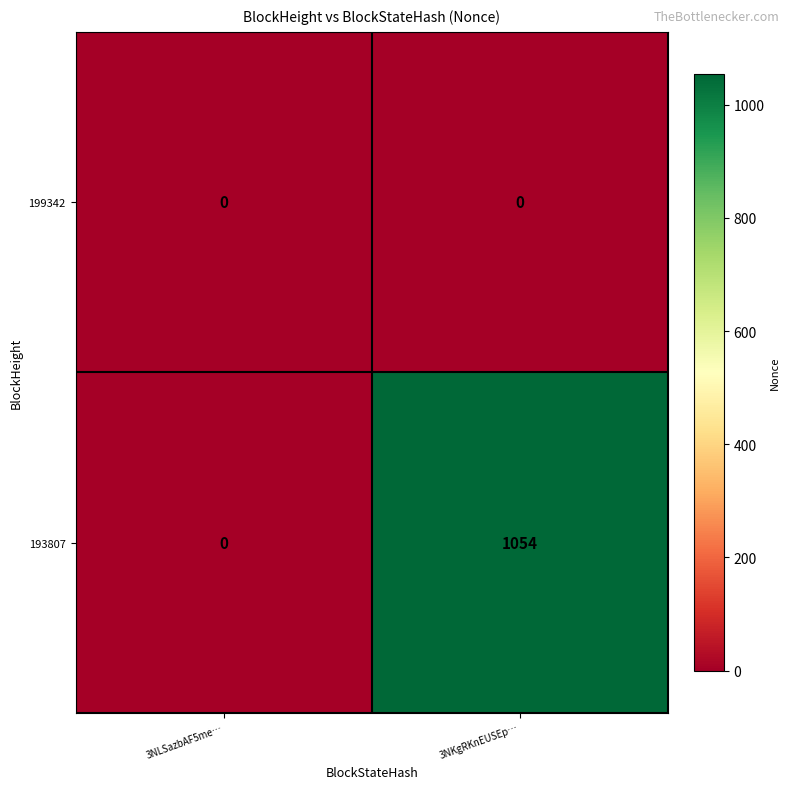

How many values in 193807 are above zero?

1